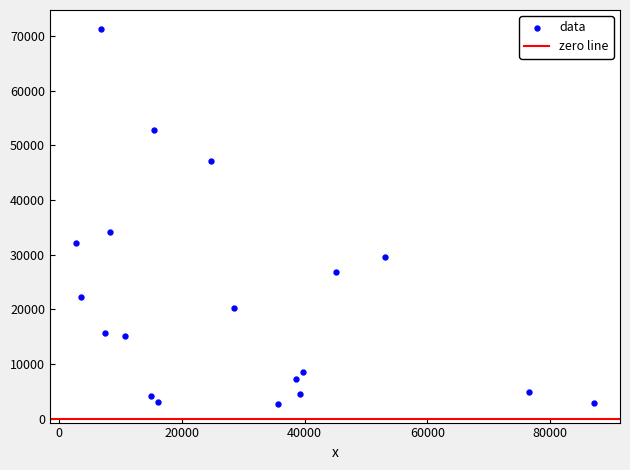

What Y value in the scatter plot is closest to 37004?

34046.8